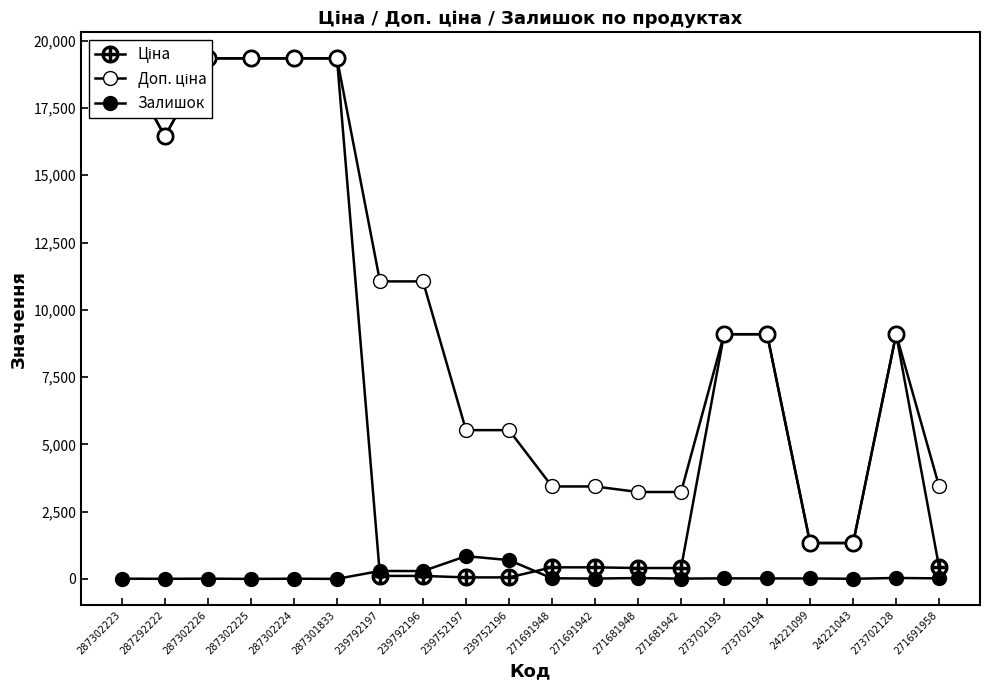

What is the difference between the maximum and minimum values in the Ціна series?

19287.8